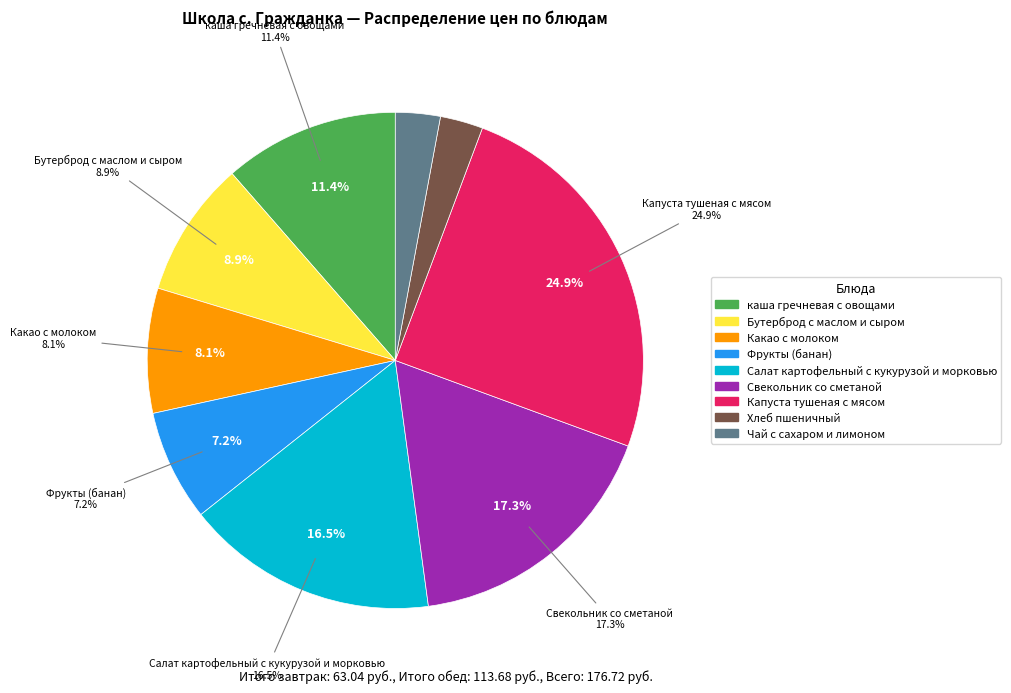

Is it true that Бутерброд с маслом и сыром is 1% of the pie?

False